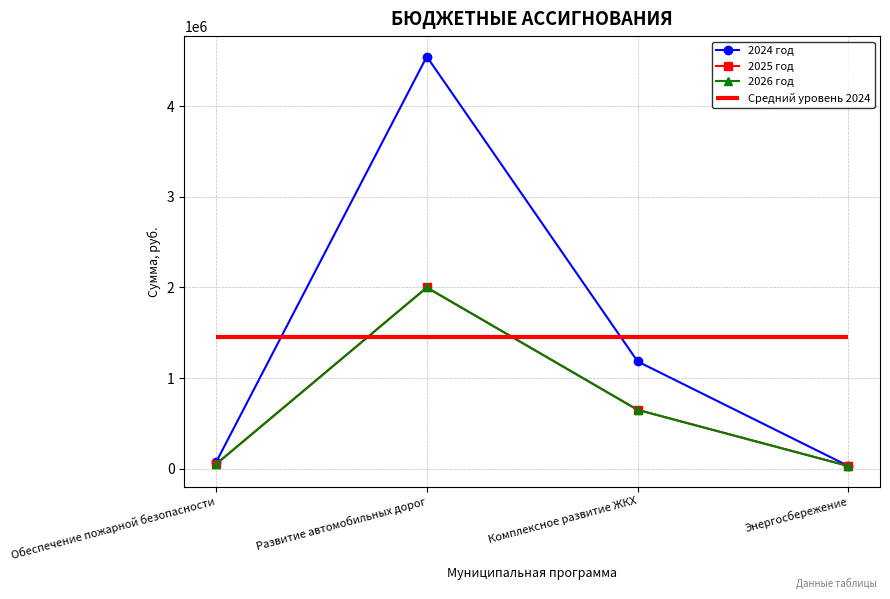

The value of 2024 год at Комплексное развитие ЖКХ is 1184000. True or false?

True